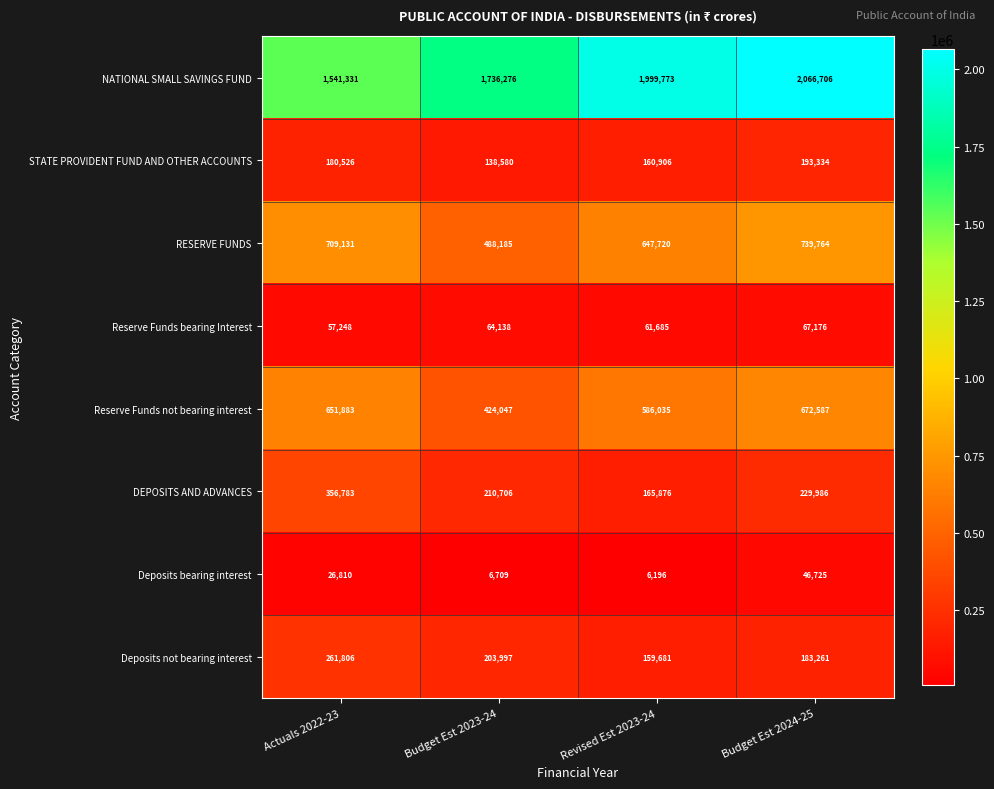

Which series changed the most between Actuals 2022-23 and Budget Est 2023-24?

Reserve Funds not bearing interest